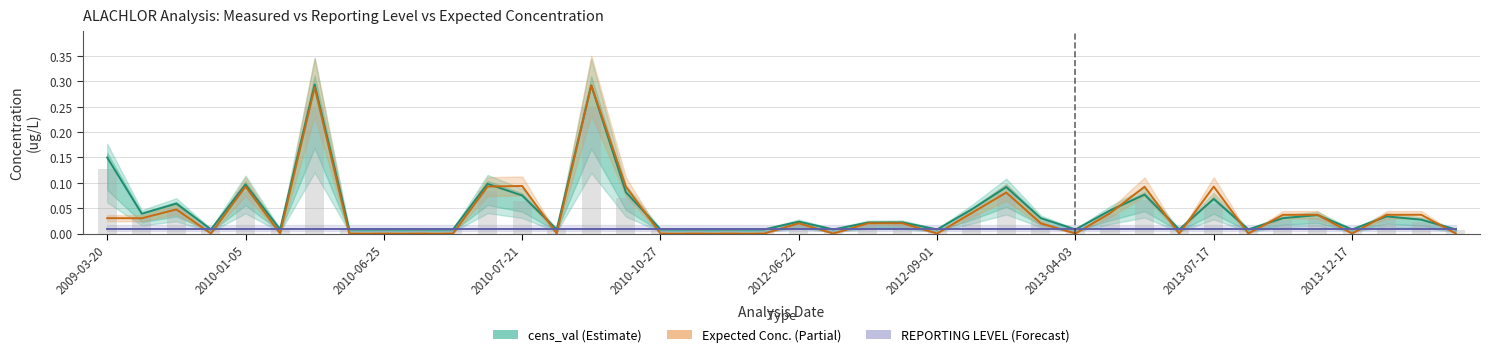

What is the difference between the maximum and minimum values in the Expected Conc. series?

0.3